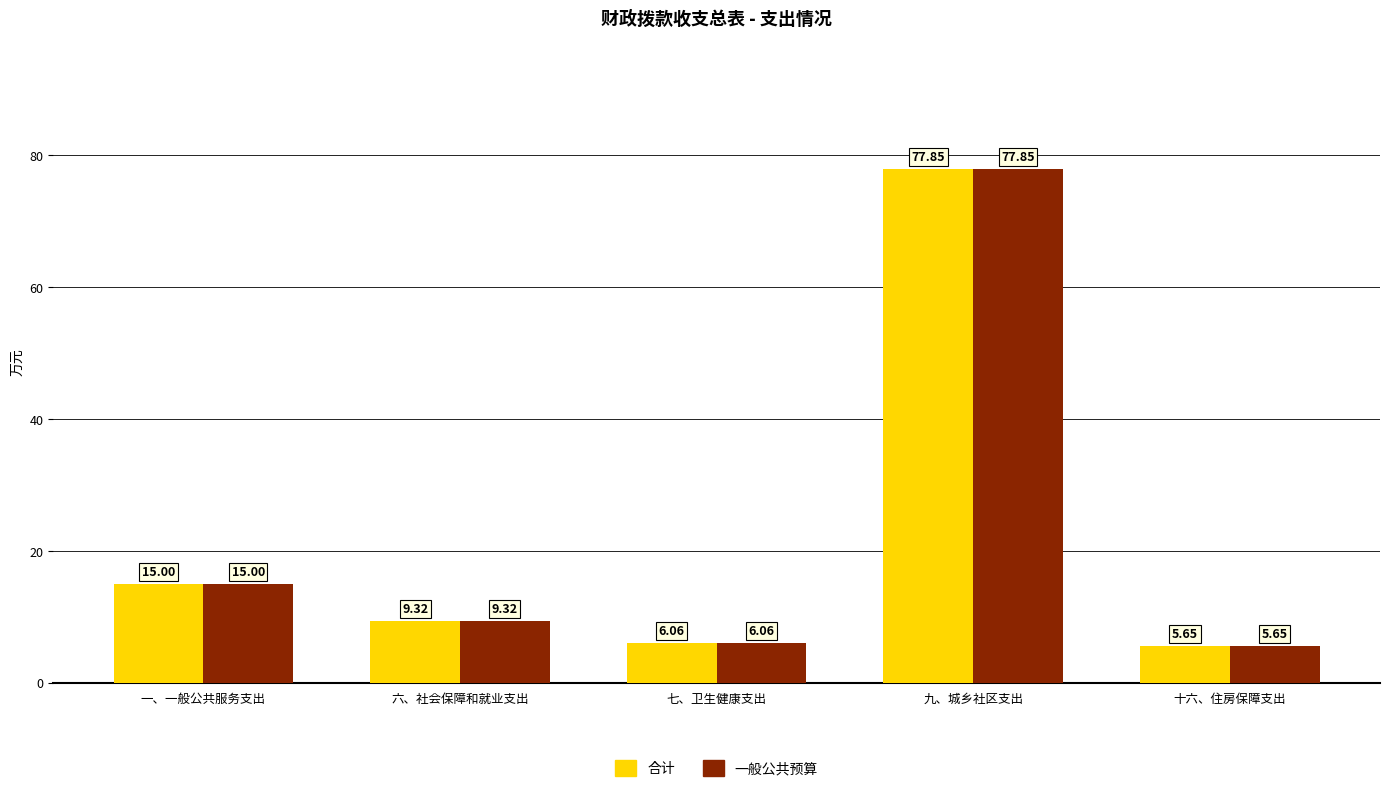

At which label is 一般公共预算 closest to 41?

一、一般公共服务支出